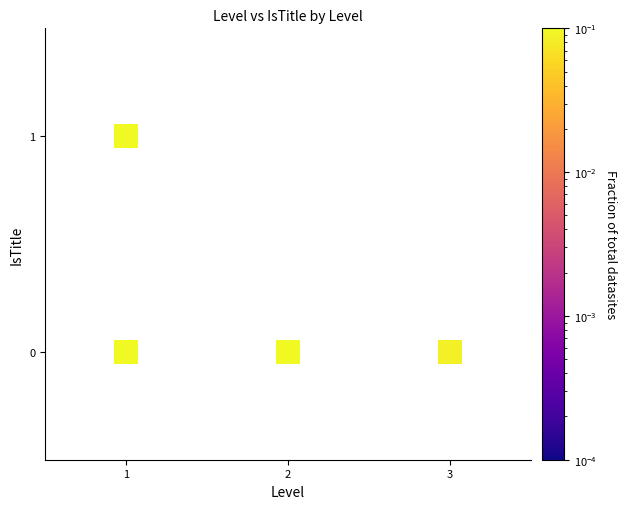

How many points are shown in the scatter plot?

4